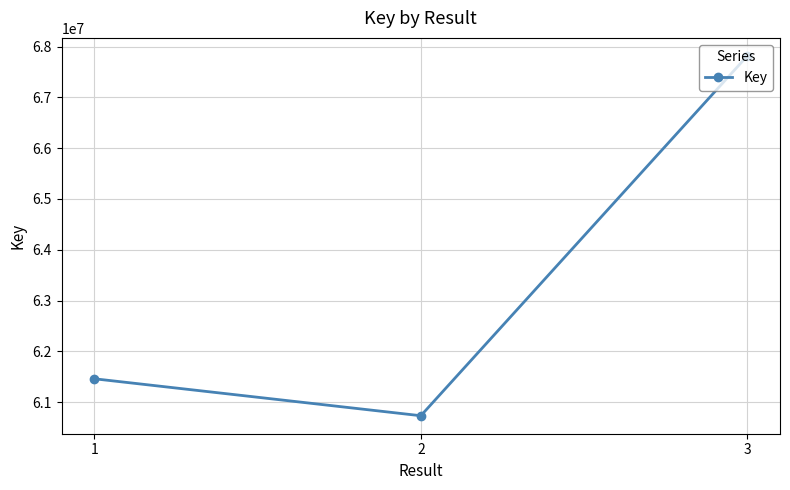

What is the sum of all values?

190006745